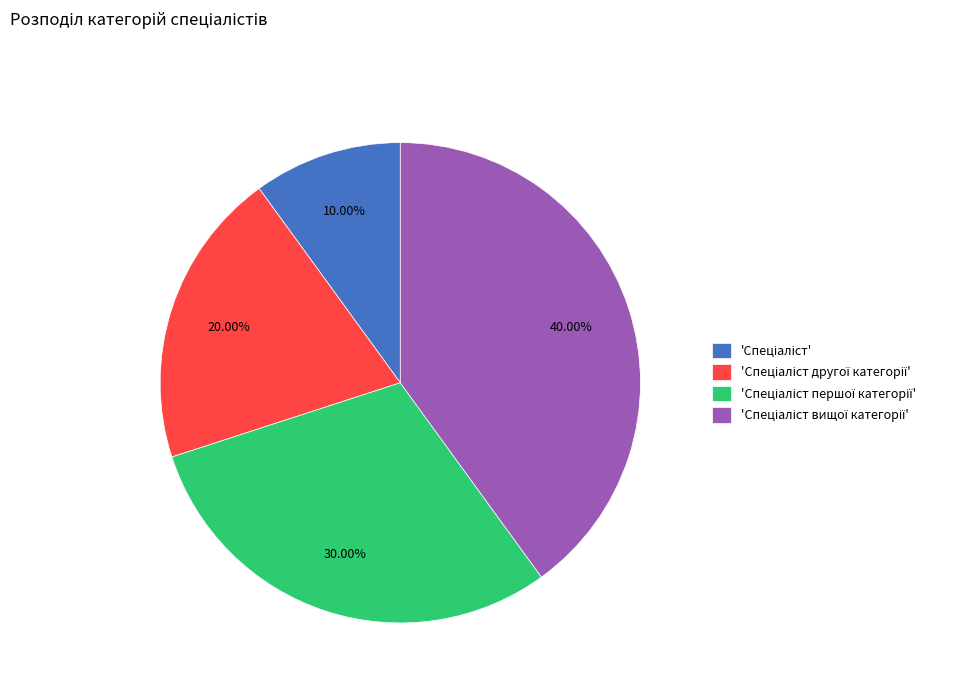

Is there a majority slice in this chart?

No